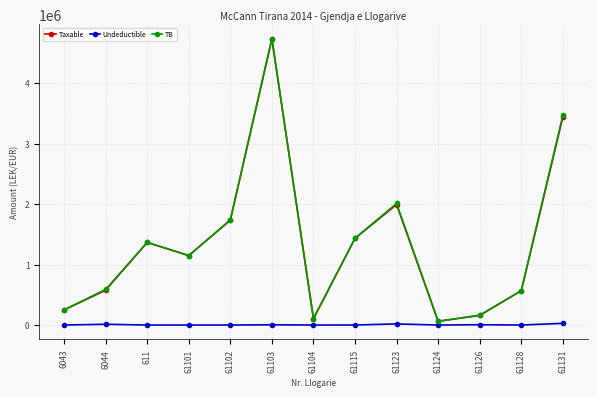

Does the chart display data point markers on the line(s)?

Yes